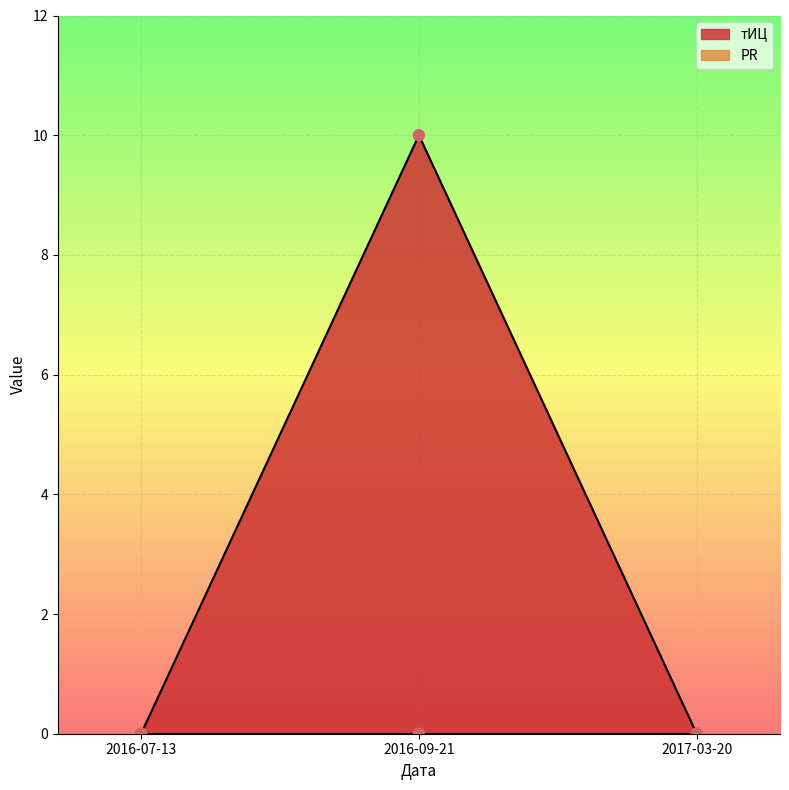

Between 2016-09-21 and 2016-07-13, which is larger?

2016-09-21